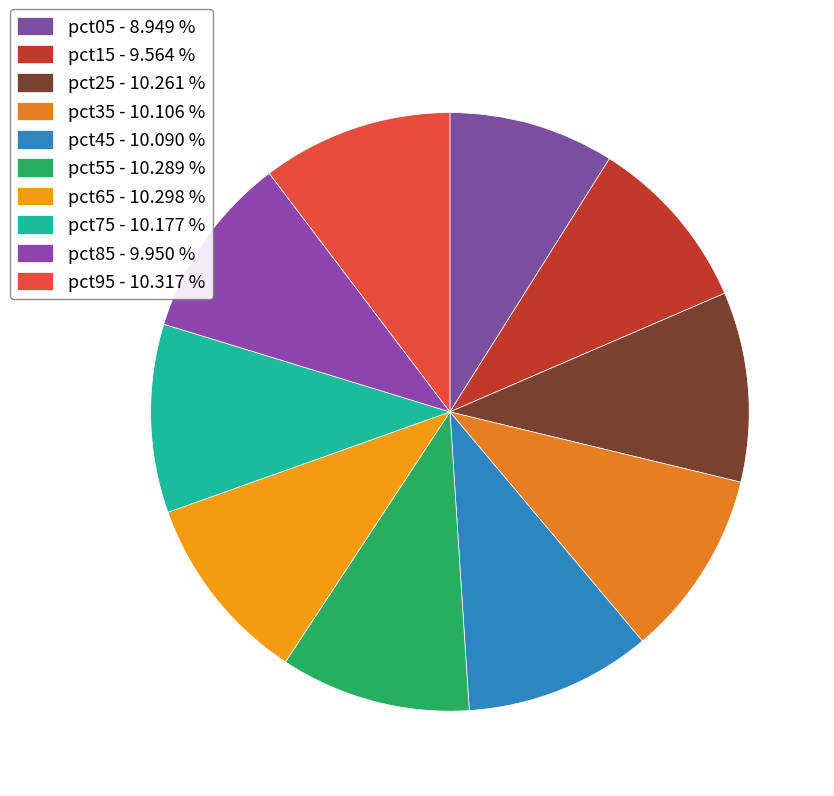

To the nearest percent, what is the combined percentage of pct55 and pct65?

21%